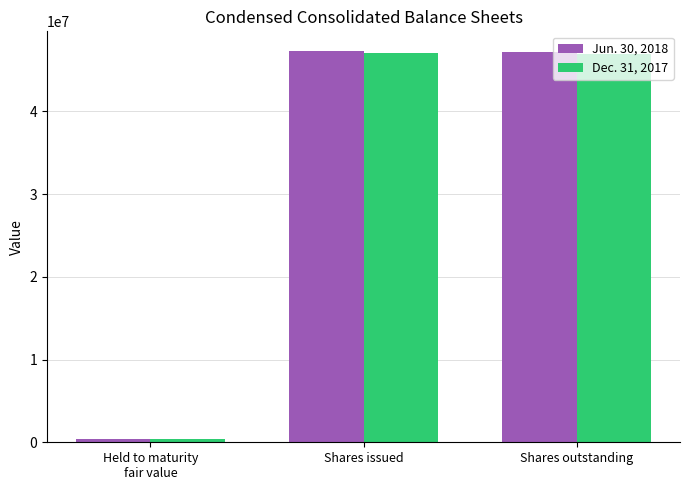

What is the maximum value shown in the chart?

47297474